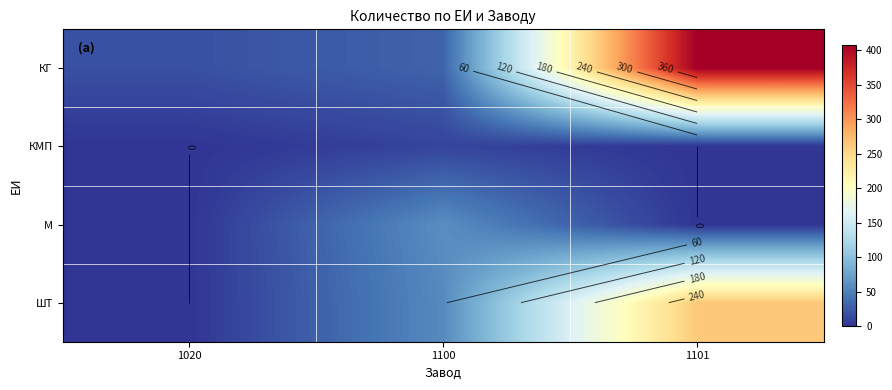

What is the greatest value displayed?

407.7